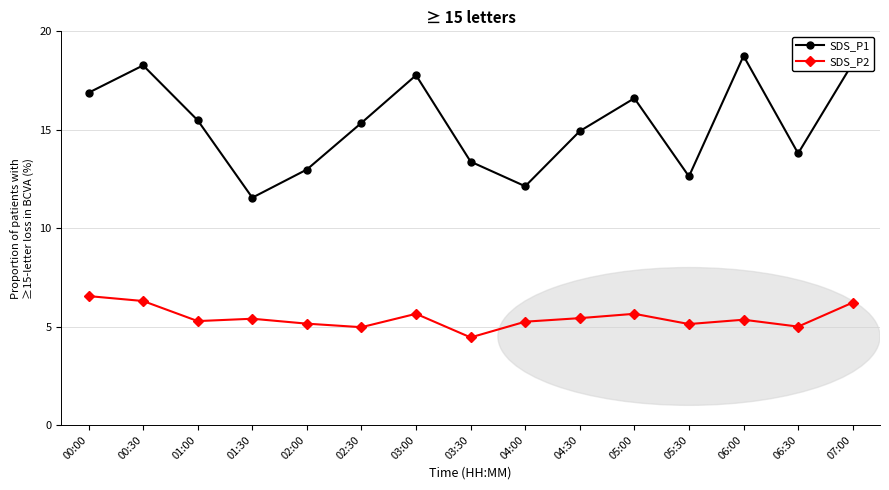

The SDS_P2 series shows 3.2 at 02:00. True or false?

False